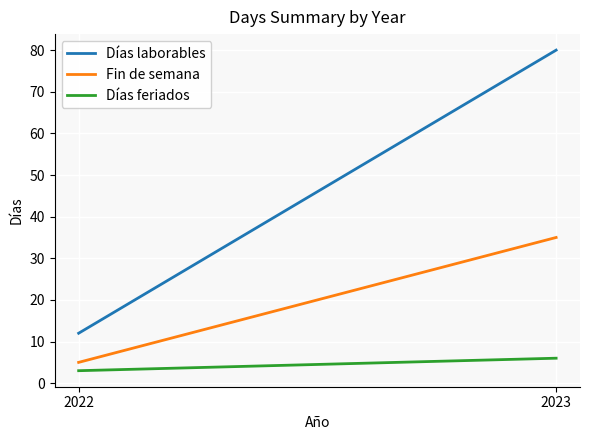

List the series in order of their peak value, highest first.

Días laborables, Fin de semana, Días feriados